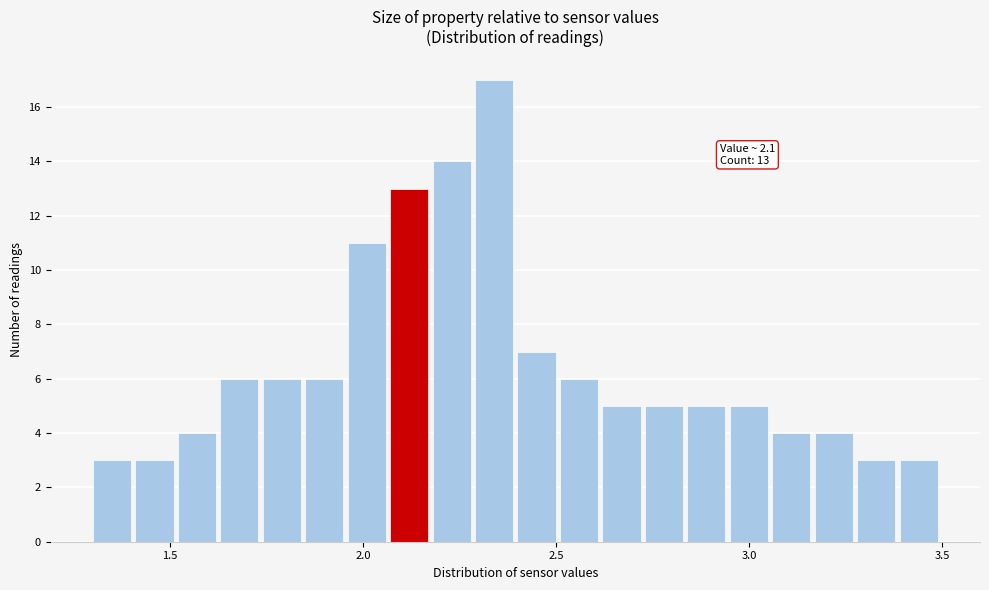

Read against the x-axis, roughly where is the centre of the tallest bar?

2.35